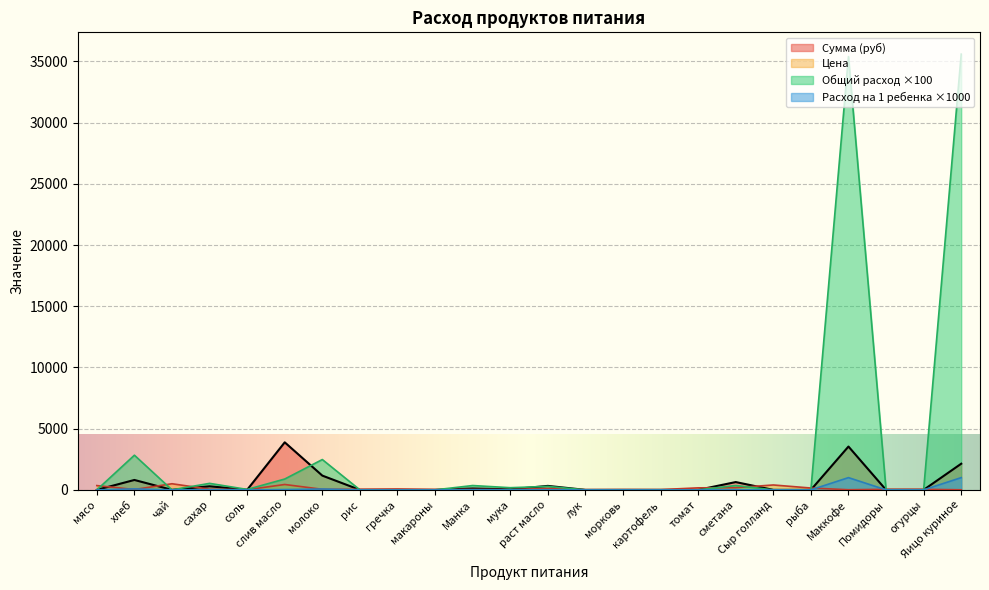

Which series has the widest spread of values?

Общий расход ×100